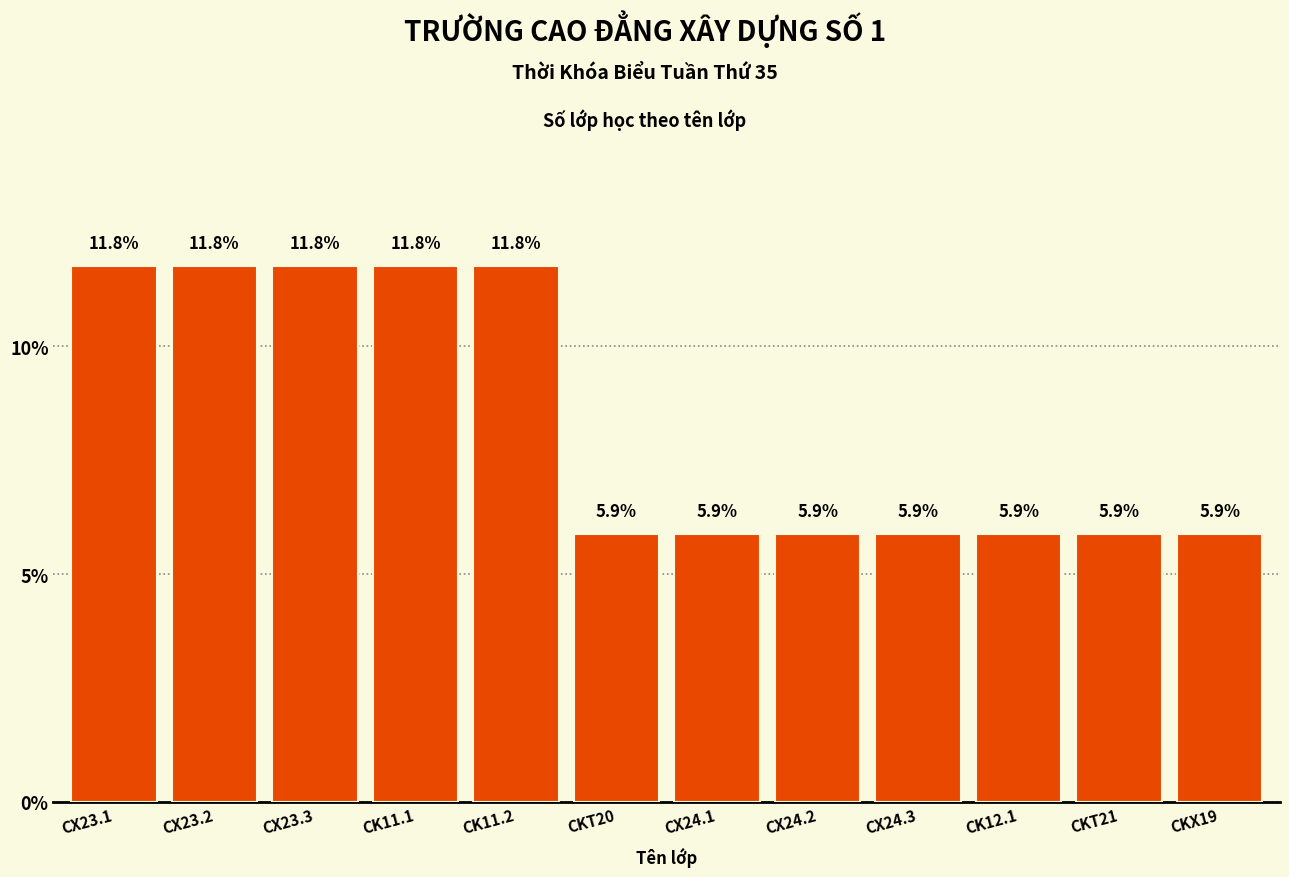

What is the value of the 2nd bar from the left?

11.8